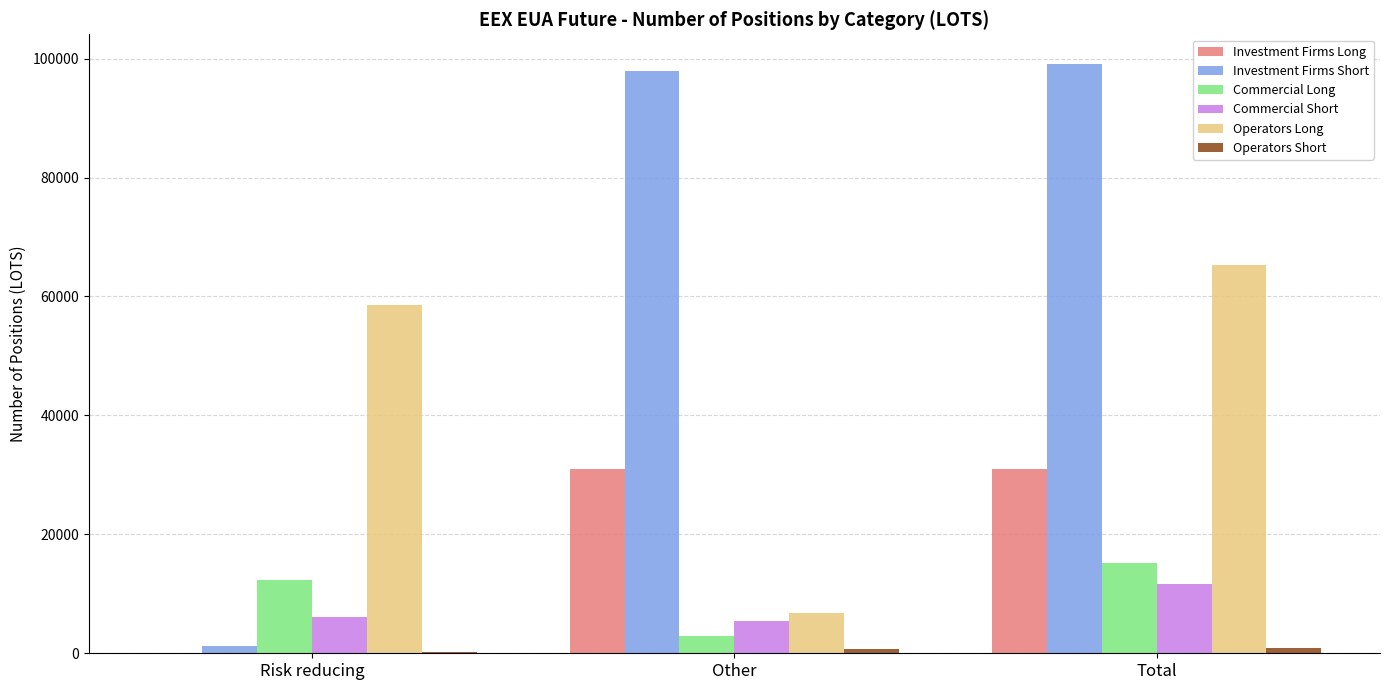

Which category has the highest value in the Commercial Long series?

Total